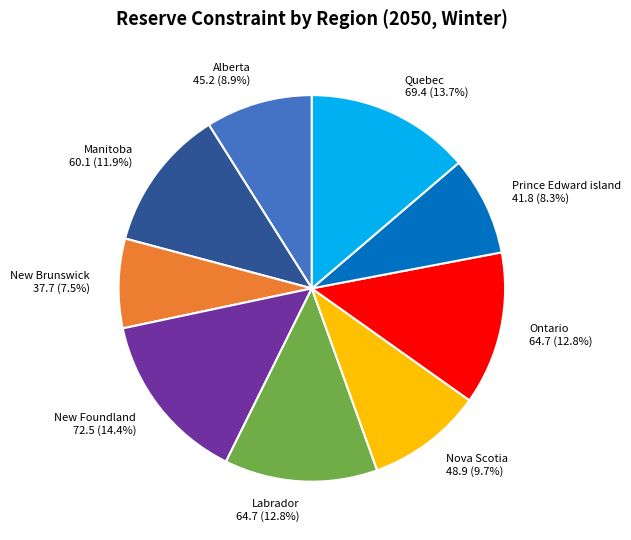

Which slice is the largest?

New Foundland 72.5 (14.4%)